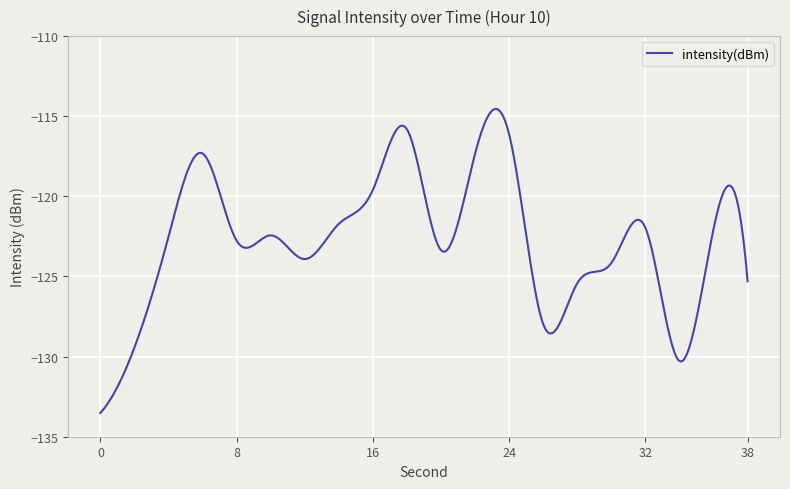

What is the minimum value shown in the chart?

-133.5